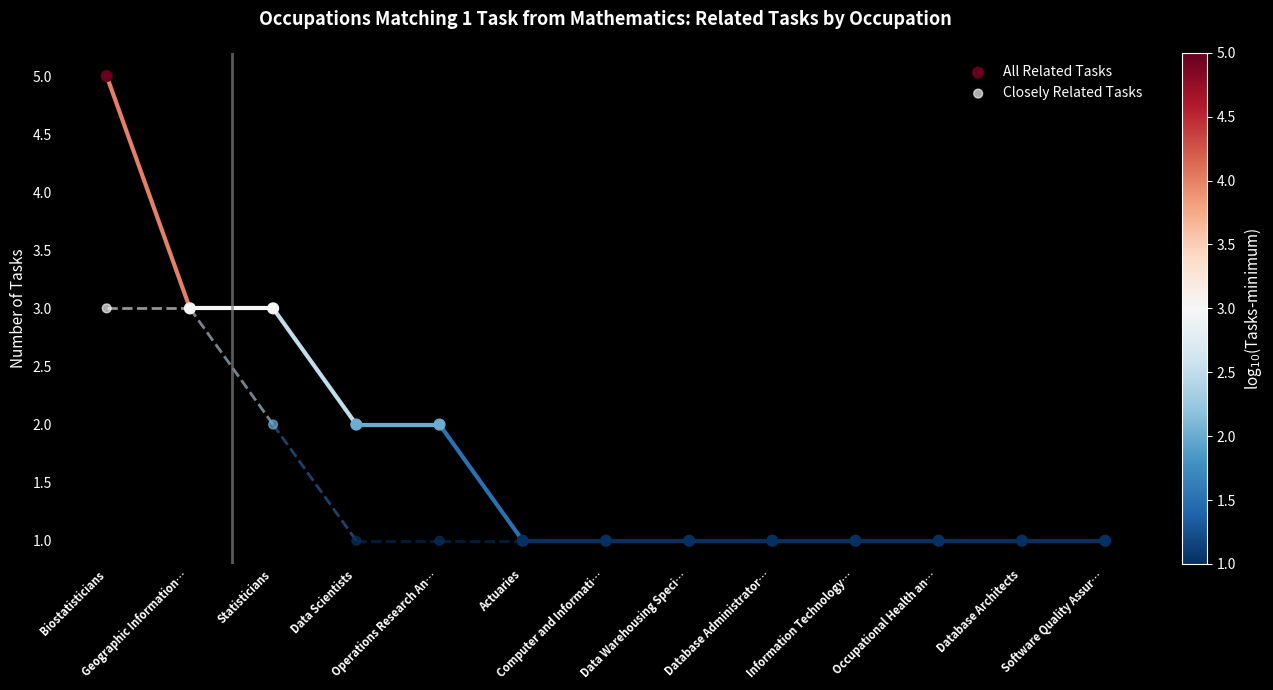

Which series has the widest spread of Y values?

All Related Tasks